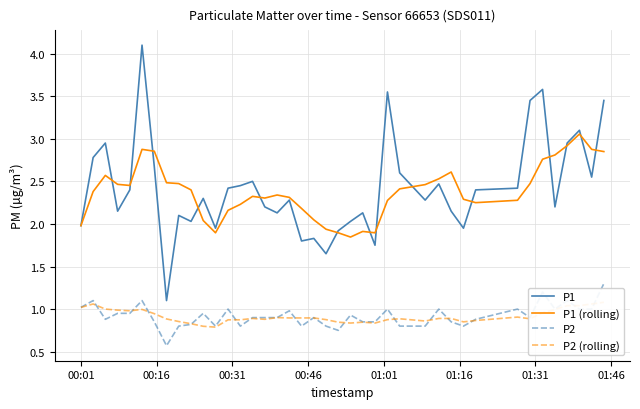

Does the chart have visible grid lines?

Yes